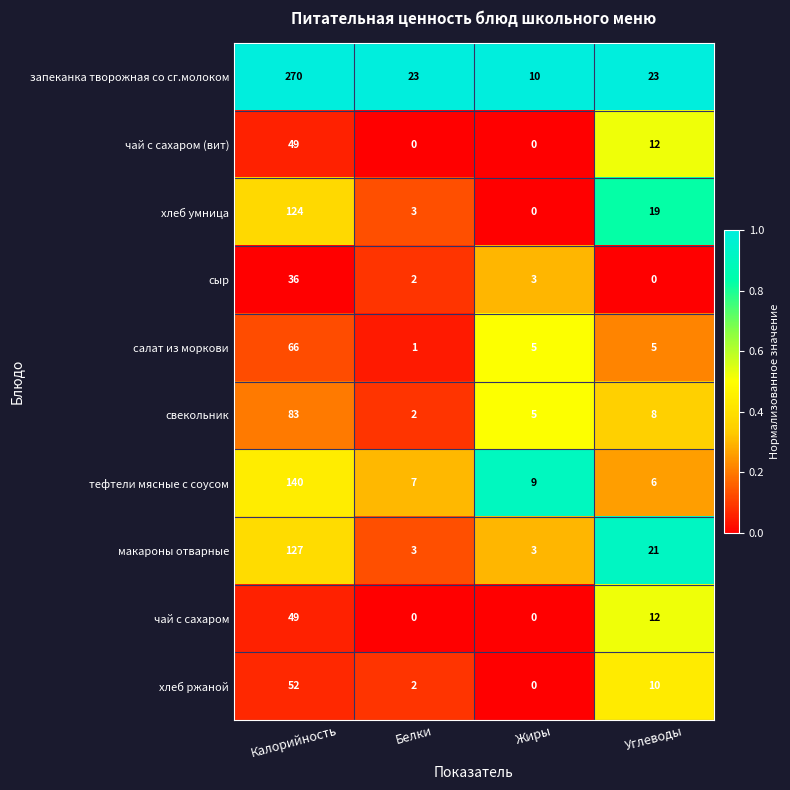

The запеканка творожная со сг.молоком series shows 33 at Углеводы. True or false?

False